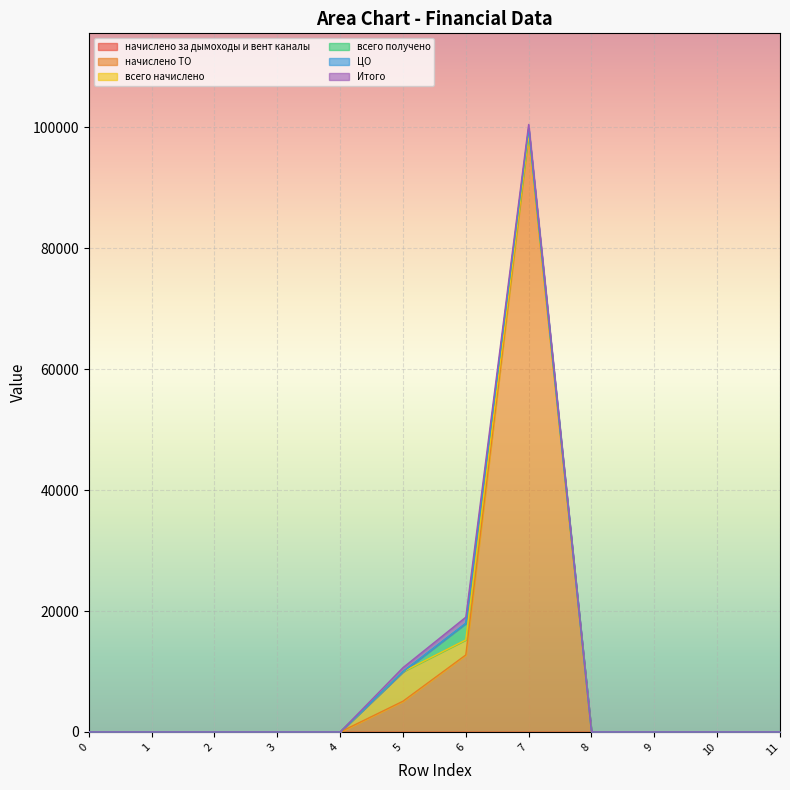

Which series has the largest range (max minus min)?

начислено ТО